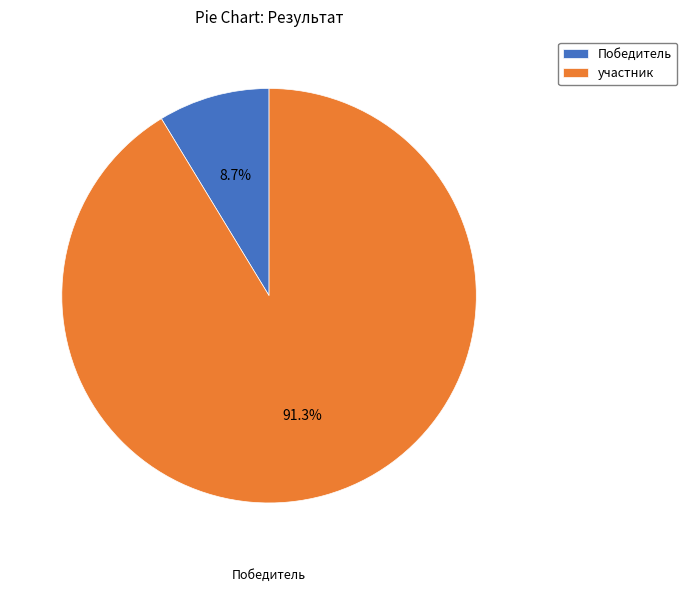

Combined, do Победитель and участник account for over 50%?

Yes